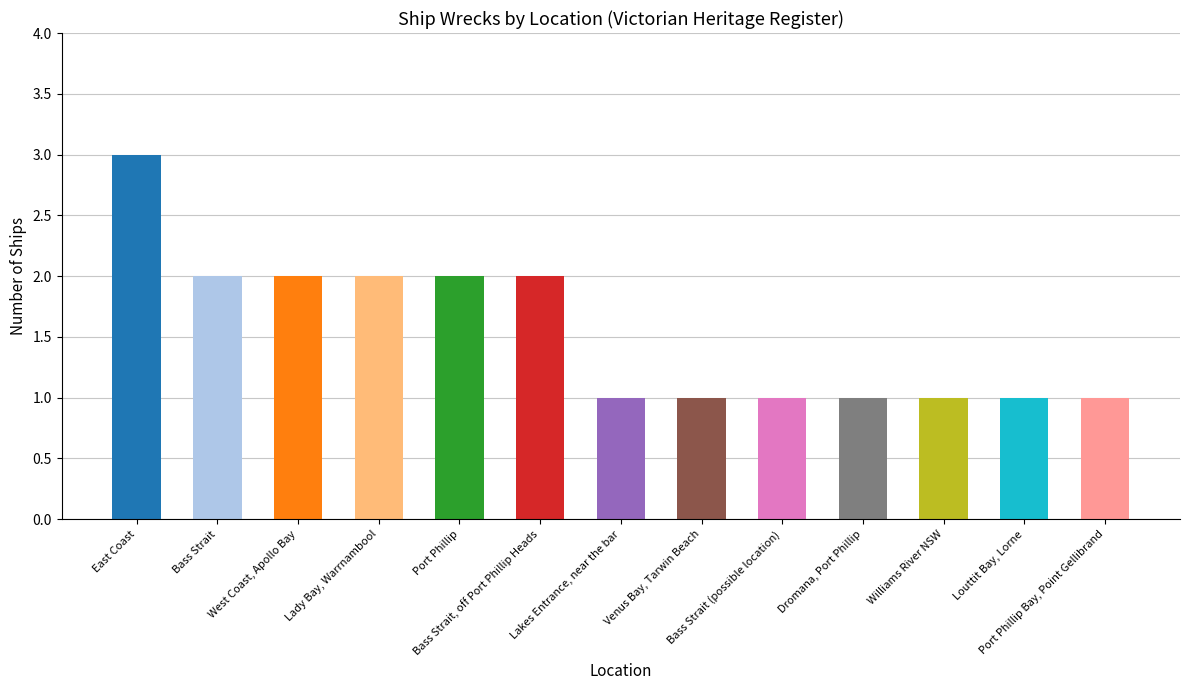

What is the value of the 11th bar from the left?

1